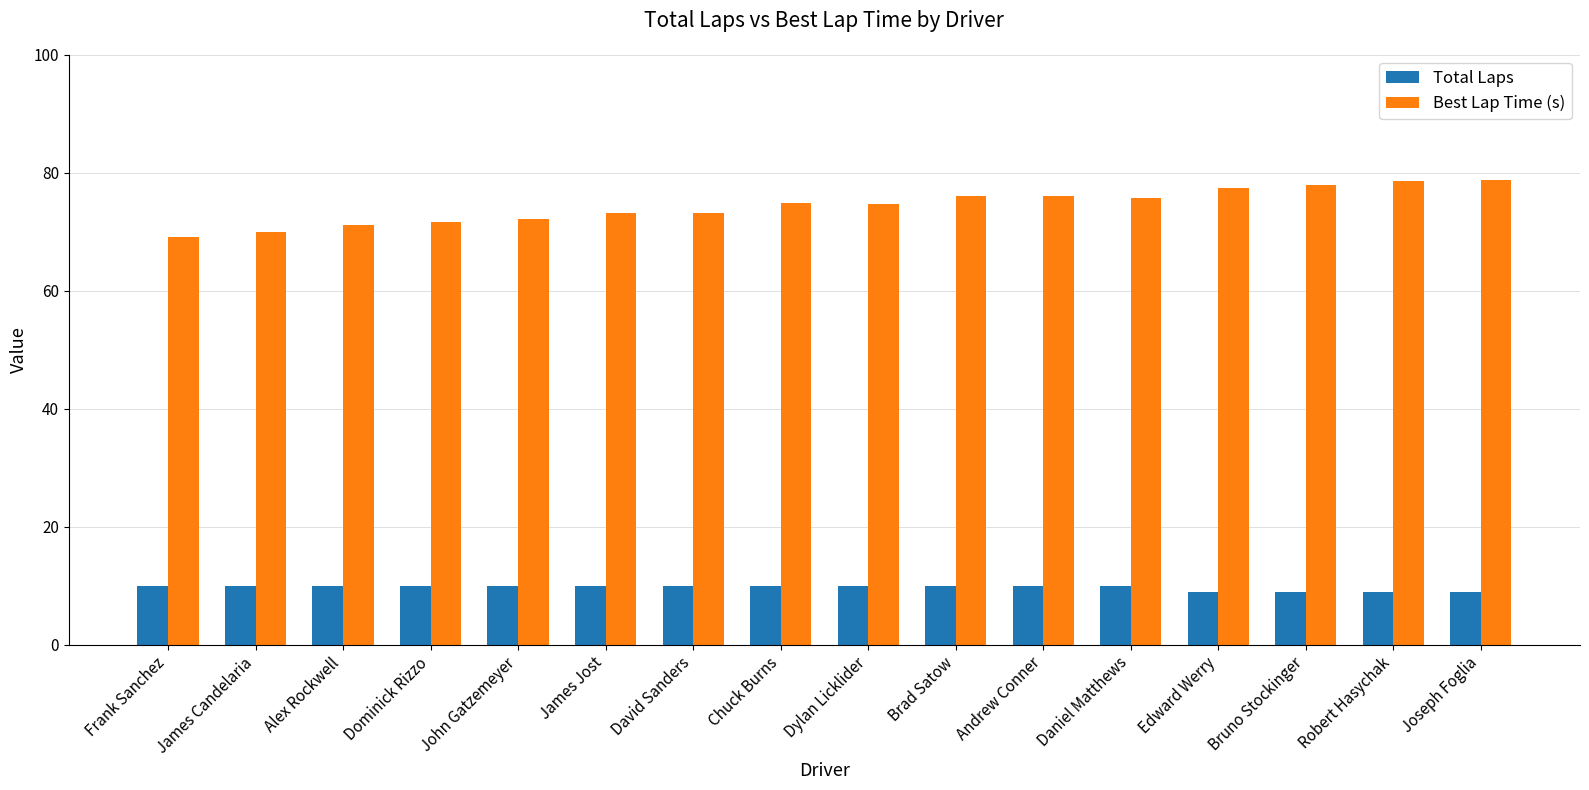

What position from the left is Bruno Stockinger?

14